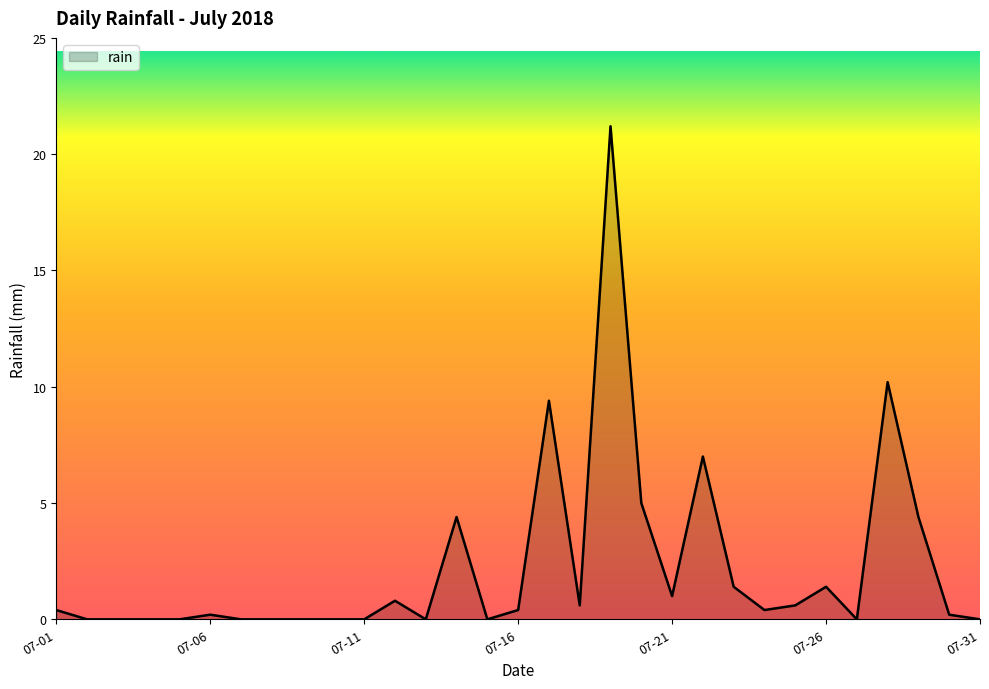

What is the maximum value shown in the chart?

21.2